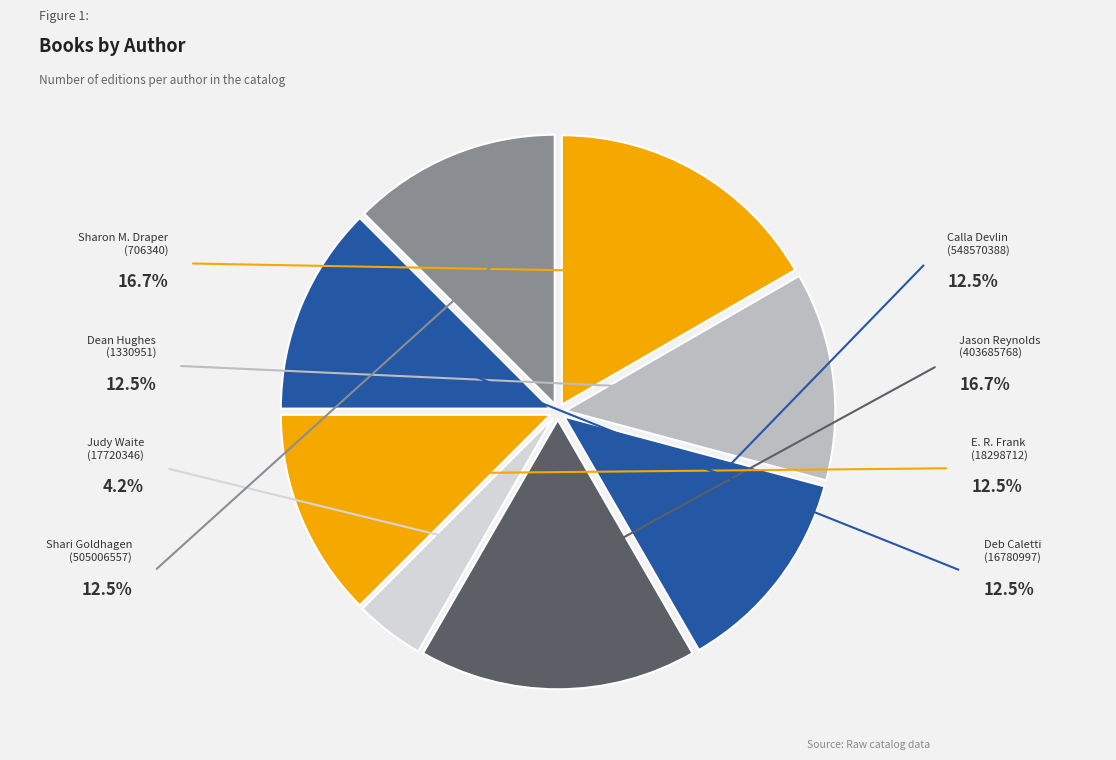

What is the ratio of the value at Judy Waite to the value at E. R. Frank?

0.3